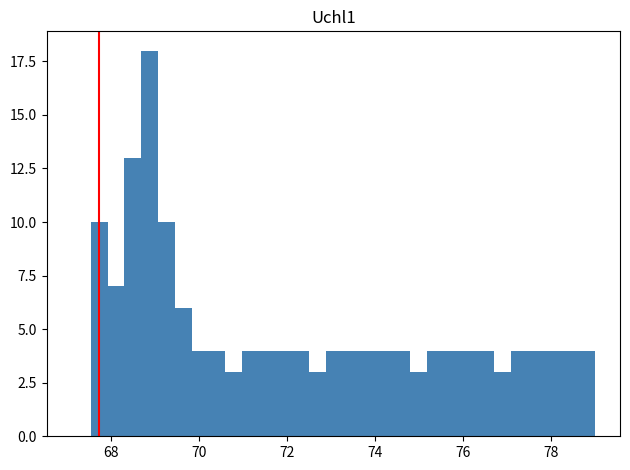

Around what value on the x-axis is the tallest bar? Give the approximate position of its centre, as read against the axis.

68.8